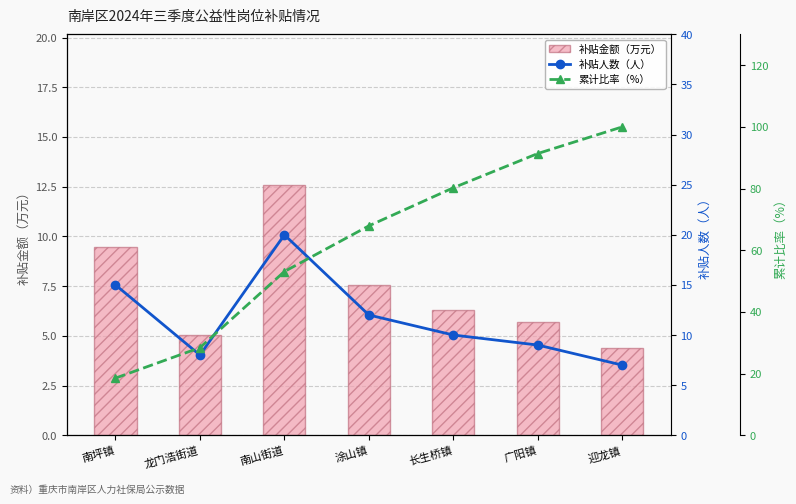

Reading right to left, list all the values displayed in this chart.

补贴金额（万元）（左目盛り）: 4.4	5.7	6.3	7.6	12.6	5.0	9.4
补贴人数（人）（右目盛り）: 7.0	9.0	10.0	12.0	20.0	8.0	15.0
累计比率（%）（右目盛り）: 100.0	91.4	80.2	67.9	53.1	28.4	18.5